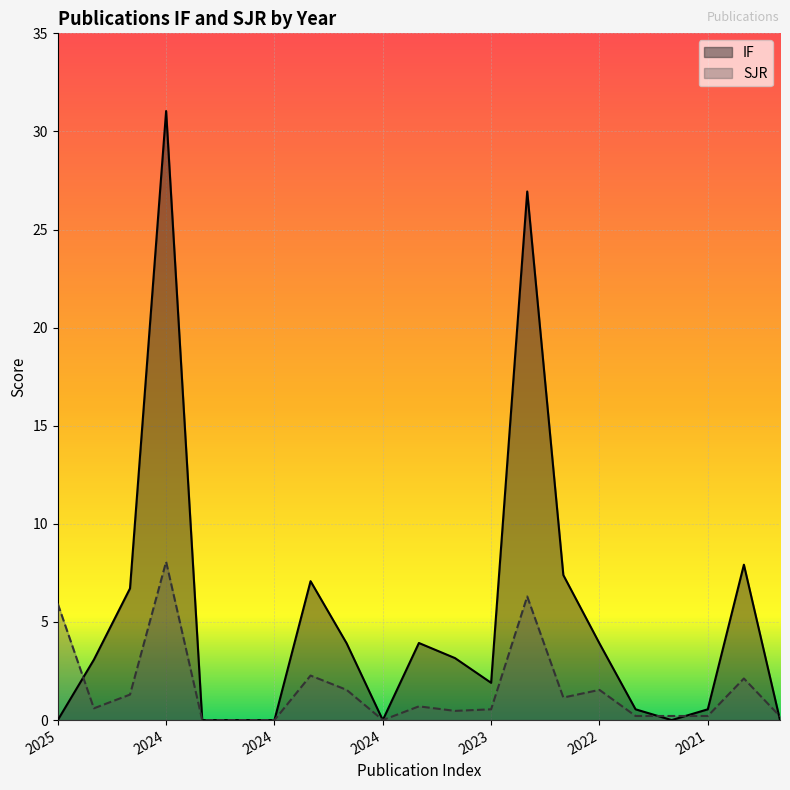

Where is the first local minimum for IF?

2024